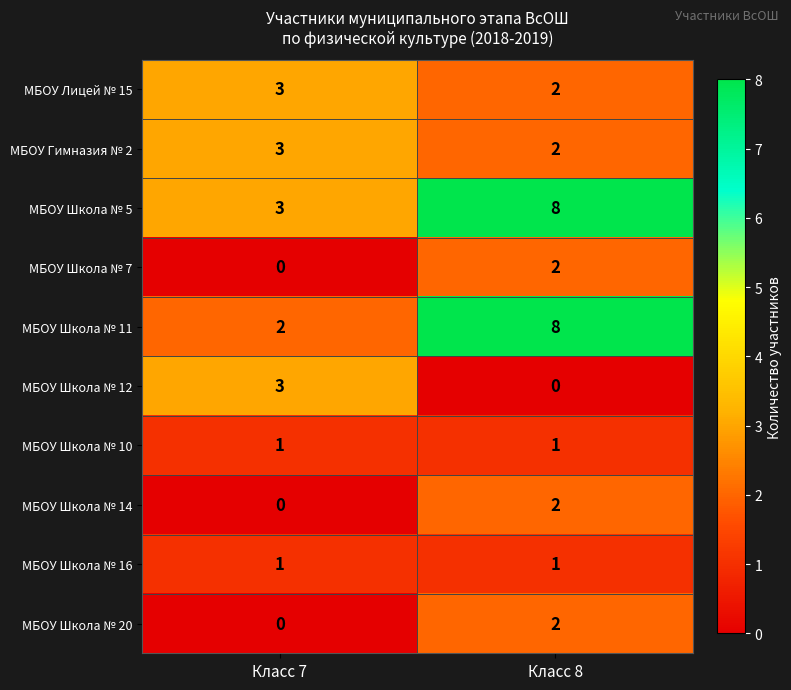

What is the difference between the maximum and minimum values in the МБОУ Школа № 11 series?

6